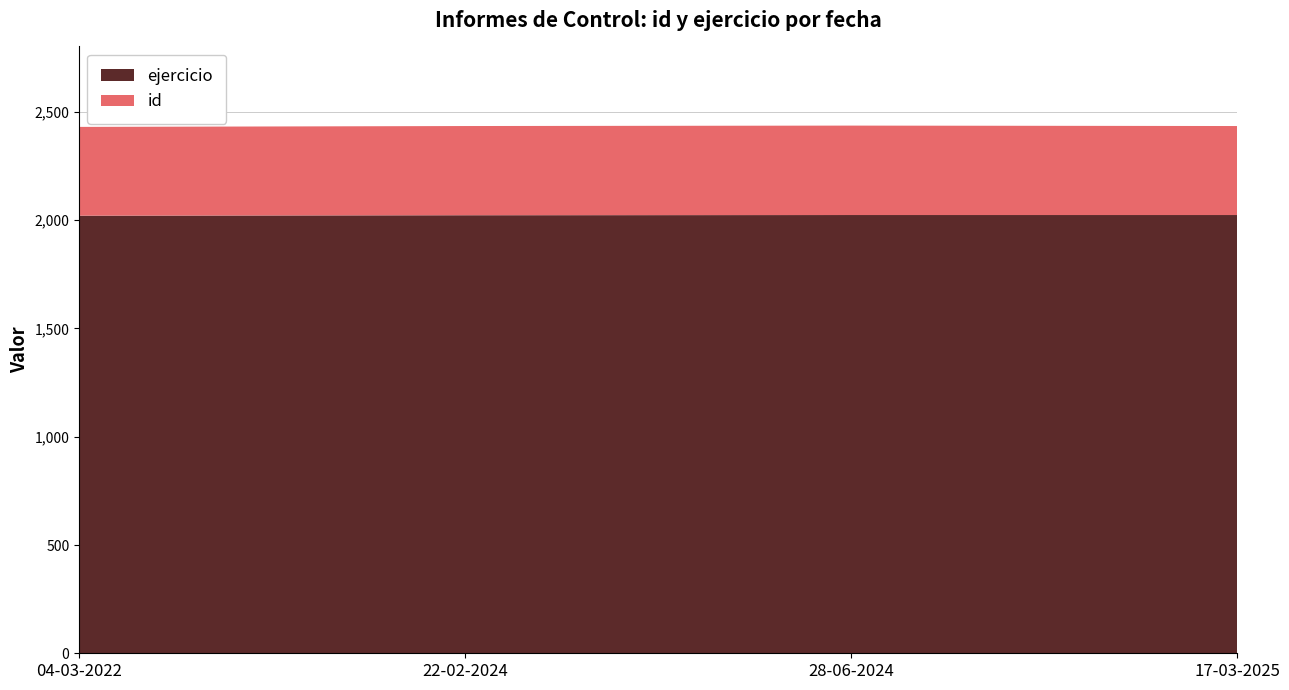

Reading left to right, transcribe all the data shown in this chart.

id: 410	412	413	411
ejercicio: 2021	2023	2024	2024